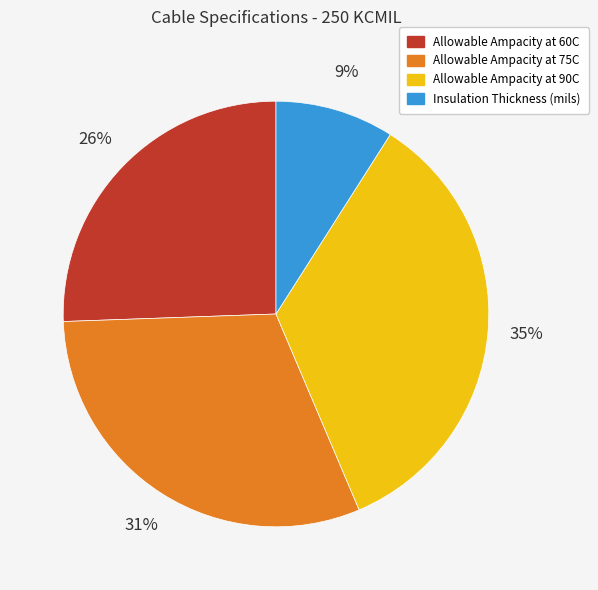

Is it true that Allowable Ampacity at 60C is 26% of the pie?

True